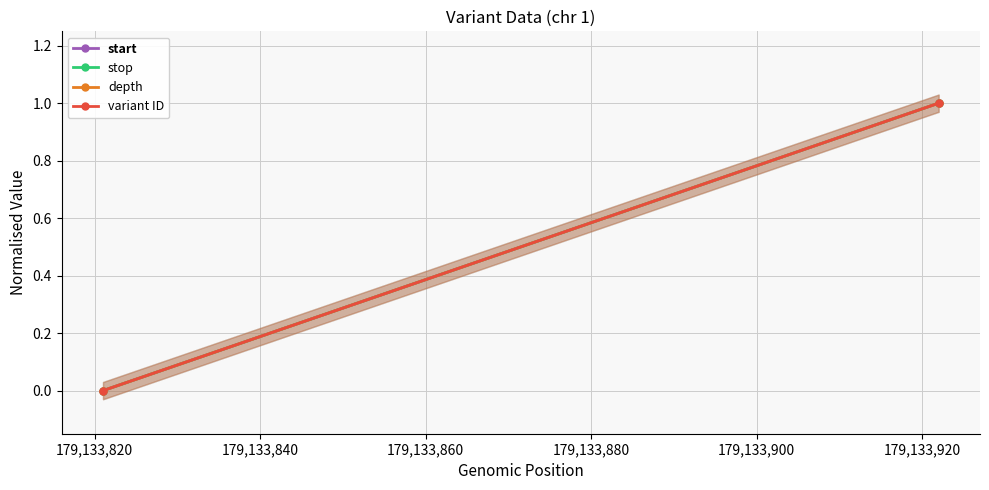

Does the chart have visible grid lines?

Yes